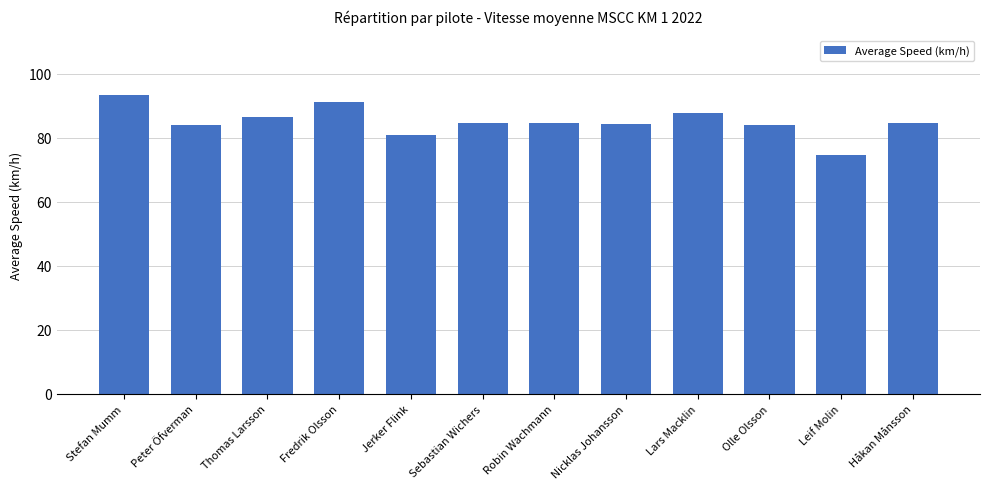

Between Thomas Larsson and Robin Wachmann, which is larger?

Thomas Larsson